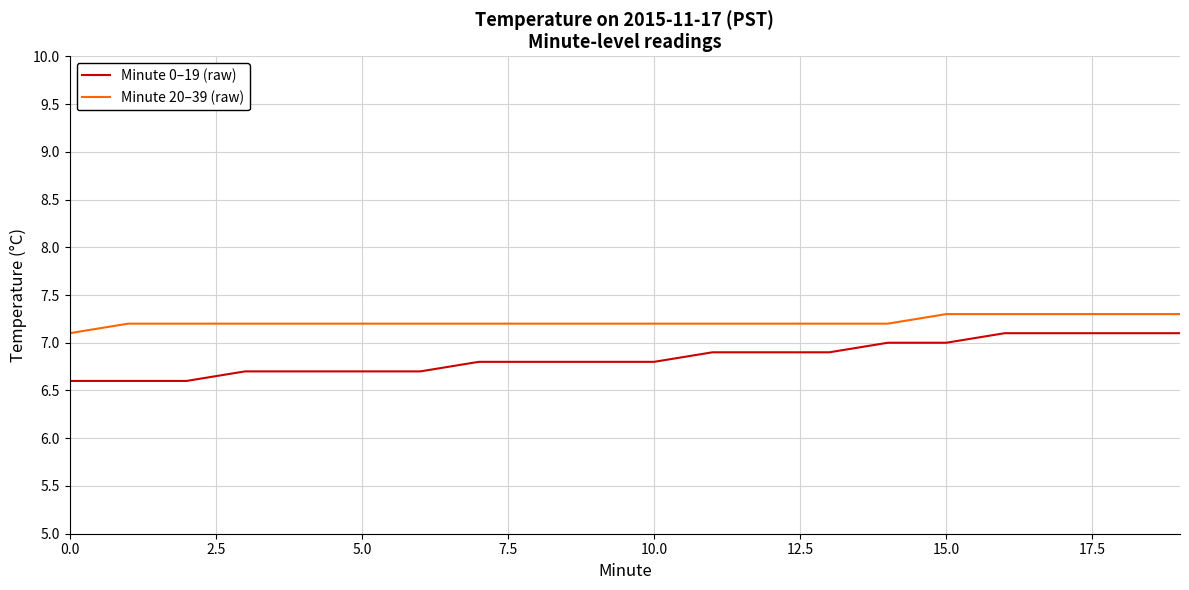

True or false: Minute 0–19 (raw) and Minute 20–39 (raw) intersect in this chart.

False